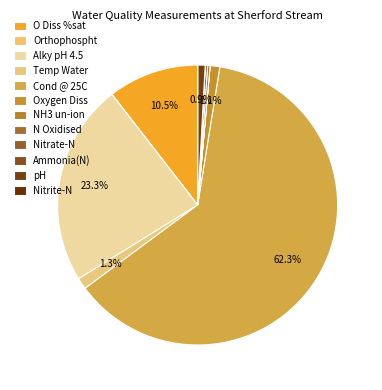

Approximately how many times larger is the value at N Oxidised compared to Nitrate-N?

1.0